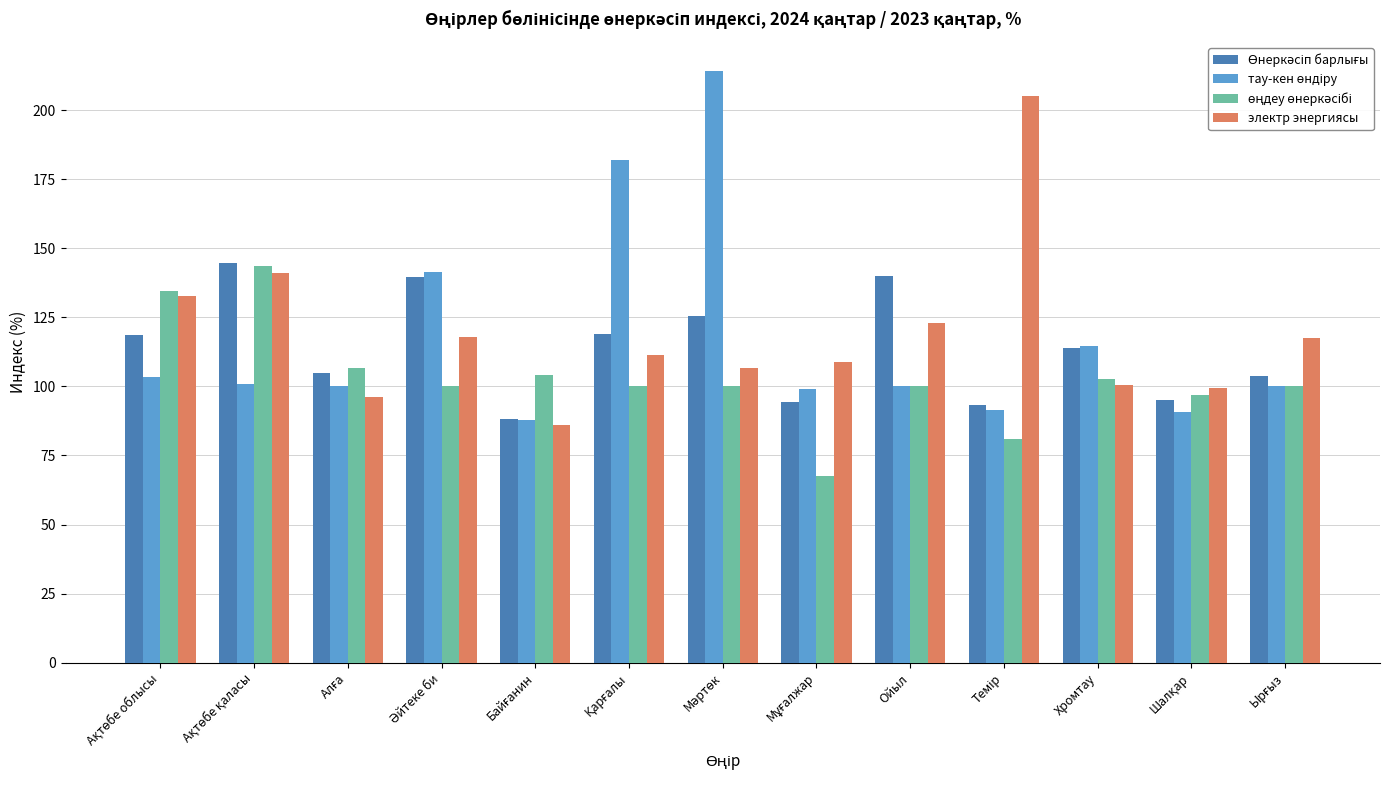

What is the total value across all series at Хромтау?

431.6